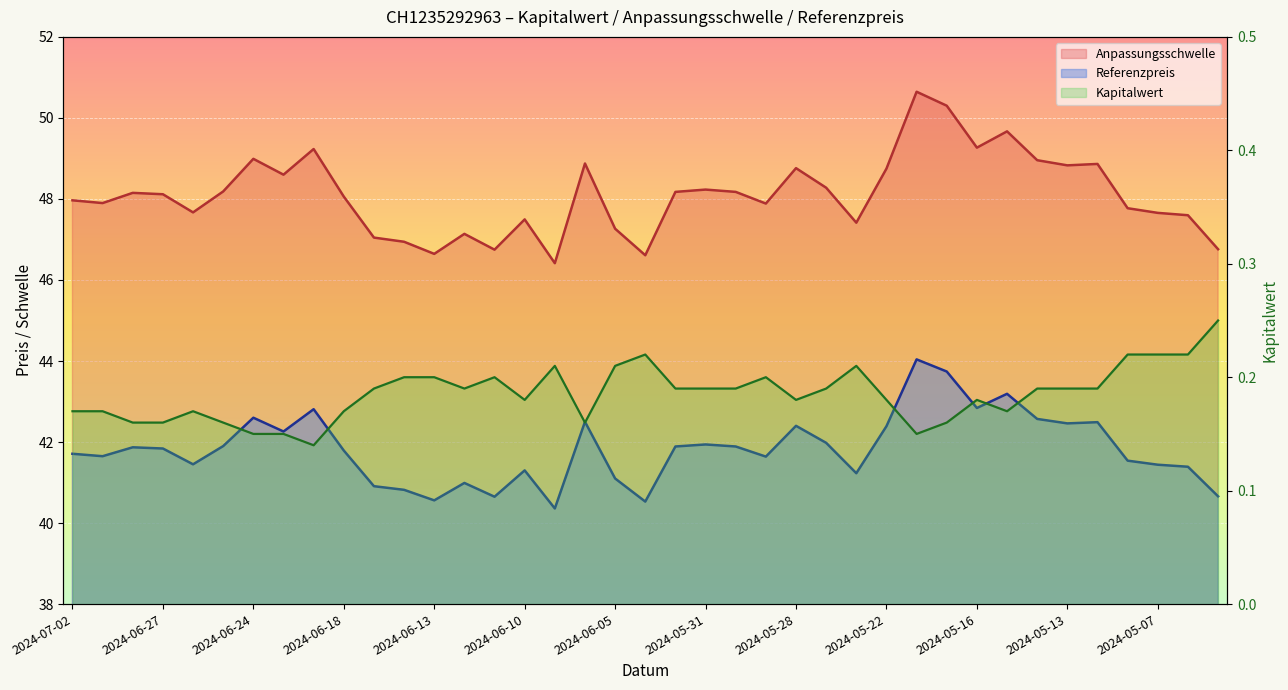

What is the sum of the Anpassungsschwelle values at 2024-05-13 and 2024-05-16?

98.1